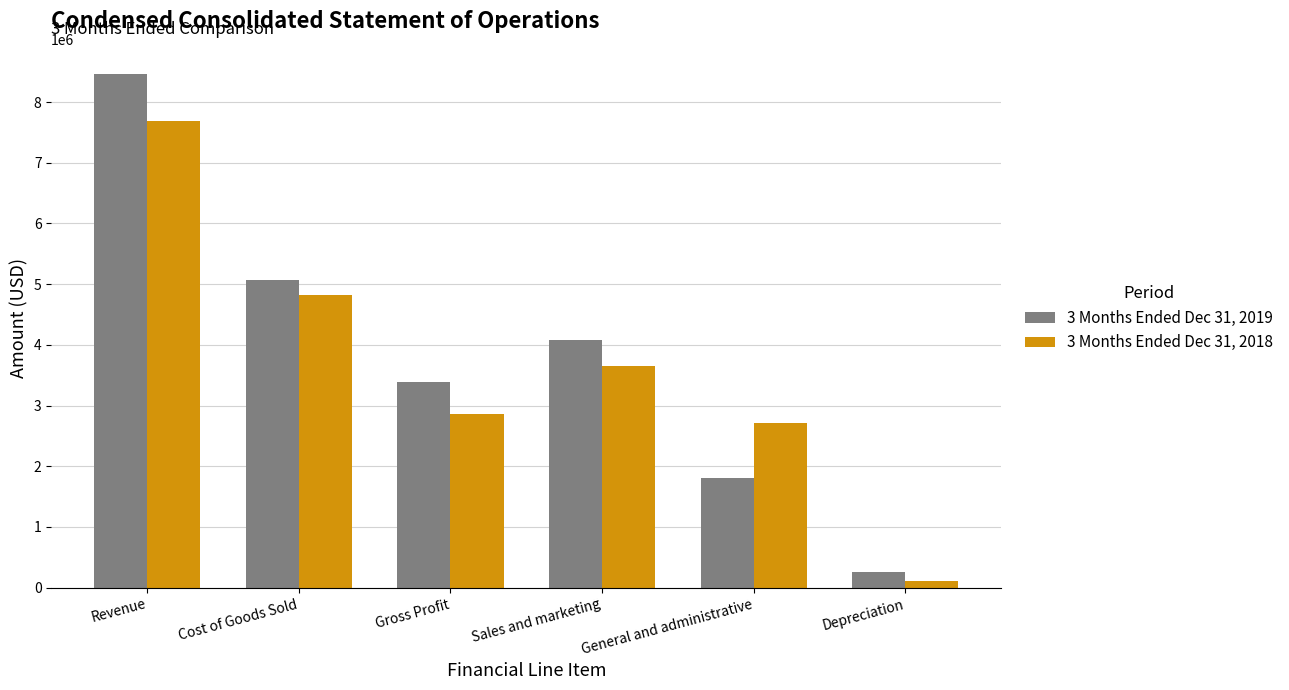

What is the difference between the highest and lowest values at General and administrative?

905804